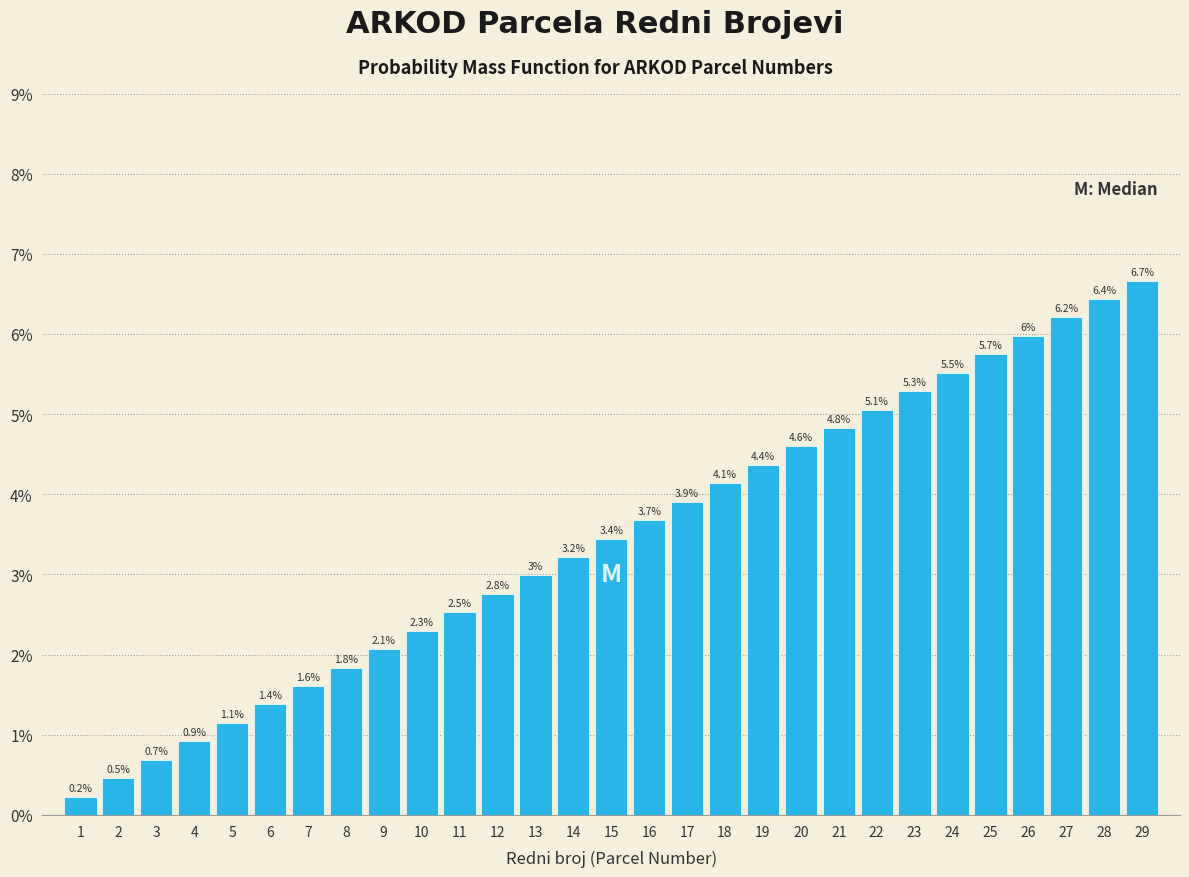

Reading left to right, extract all data points from this chart.

1=0.2	2=0.5	3=0.7	4=0.9	5=1.1	6=1.4	7=1.6	8=1.8	9=2.1	10=2.3	11=2.5	12=2.8	13=3.0	14=3.2	15=3.4	16=3.7	17=3.9	18=4.1	19=4.4	20=4.6	21=4.8	22=5.1	23=5.3	24=5.5	25=5.7	26=6.0	27=6.2	28=6.4	29=6.7